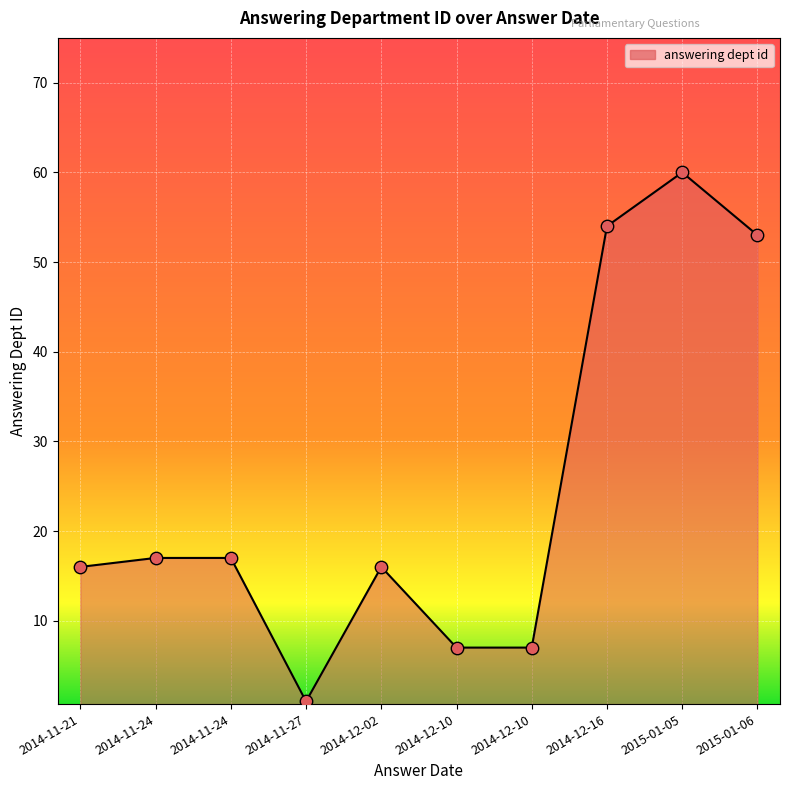

How many lines are shown in the chart?

1